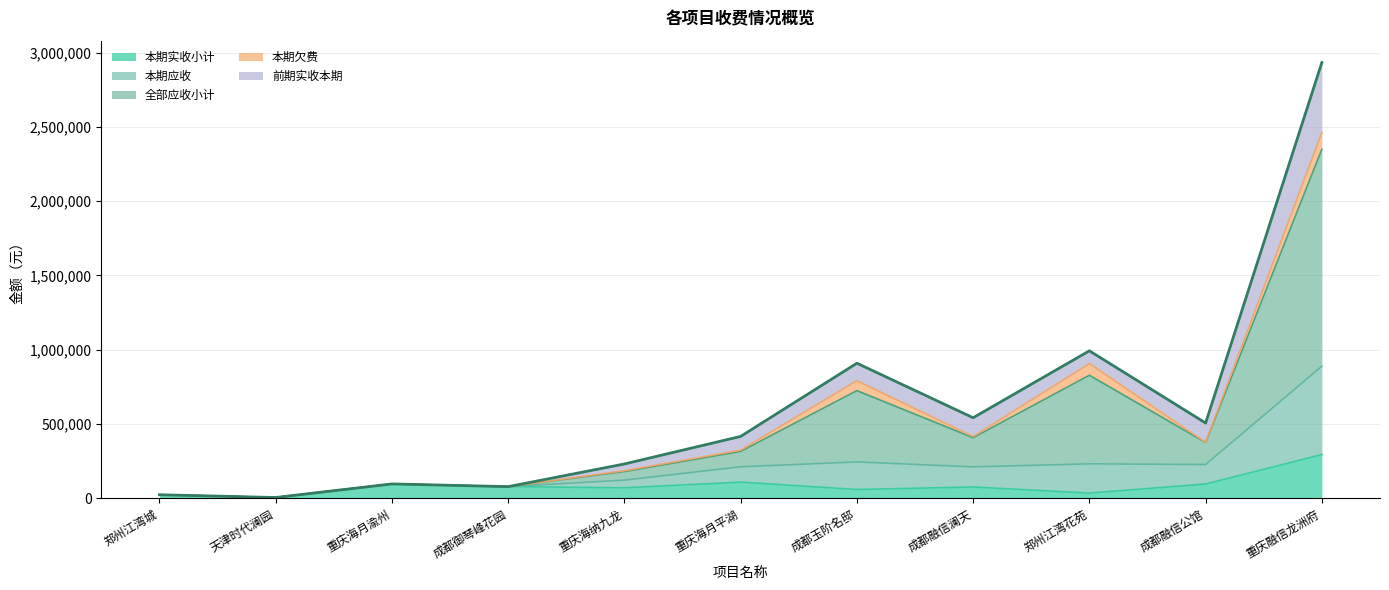

How many lines are shown in the chart?

5